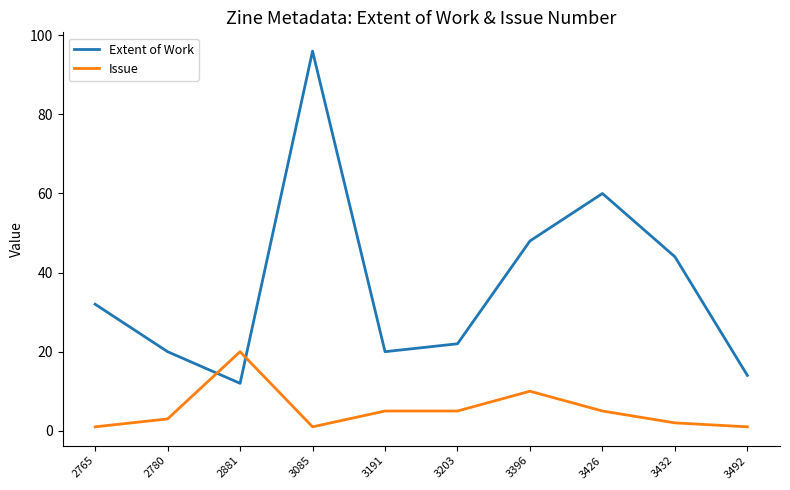

Reading left to right, list all the values displayed in this chart.

Extent of Work: 2765=32	2780=20	2881=12	3085=96	3191=20	3203=22	3396=48	3426=60	3432=44	3492=14
Issue: 2765=1	2780=3	2881=20	3085=1	3191=5	3203=5	3396=10	3426=5	3432=2	3492=1